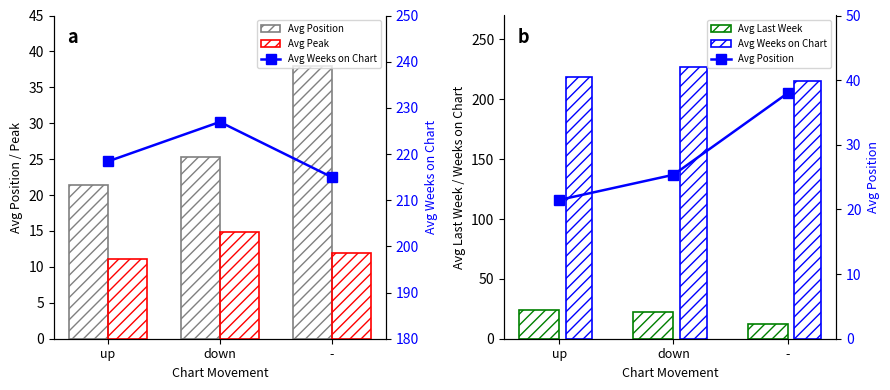

What is the sum of all Avg Last Week values?

58.6